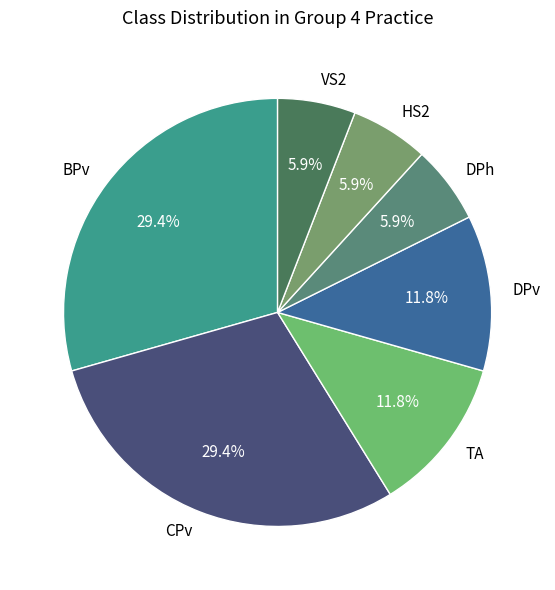

Does any single category account for the majority?

No